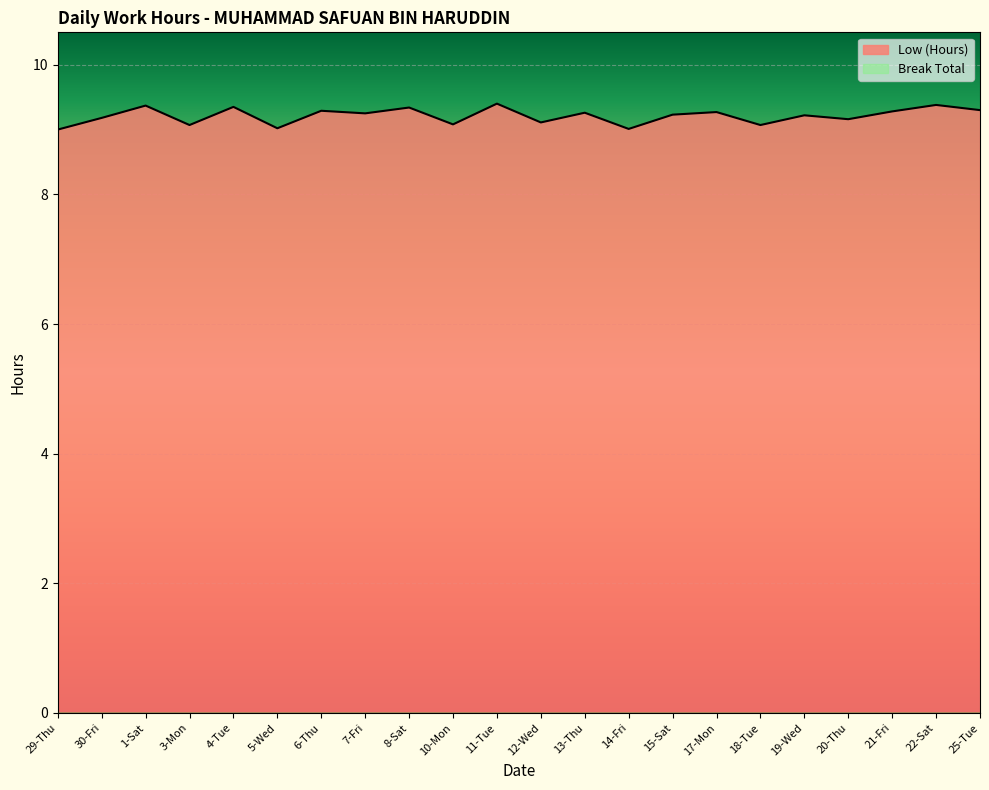

What is the change in value from 12-Wed to 17-Mon?

+0.2